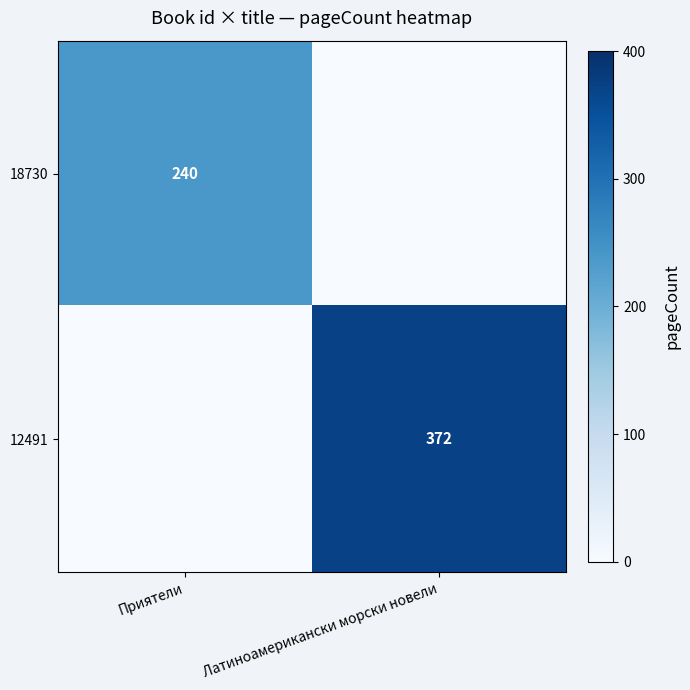

True or false: 18730 has a value of 240 at Приятели.

True